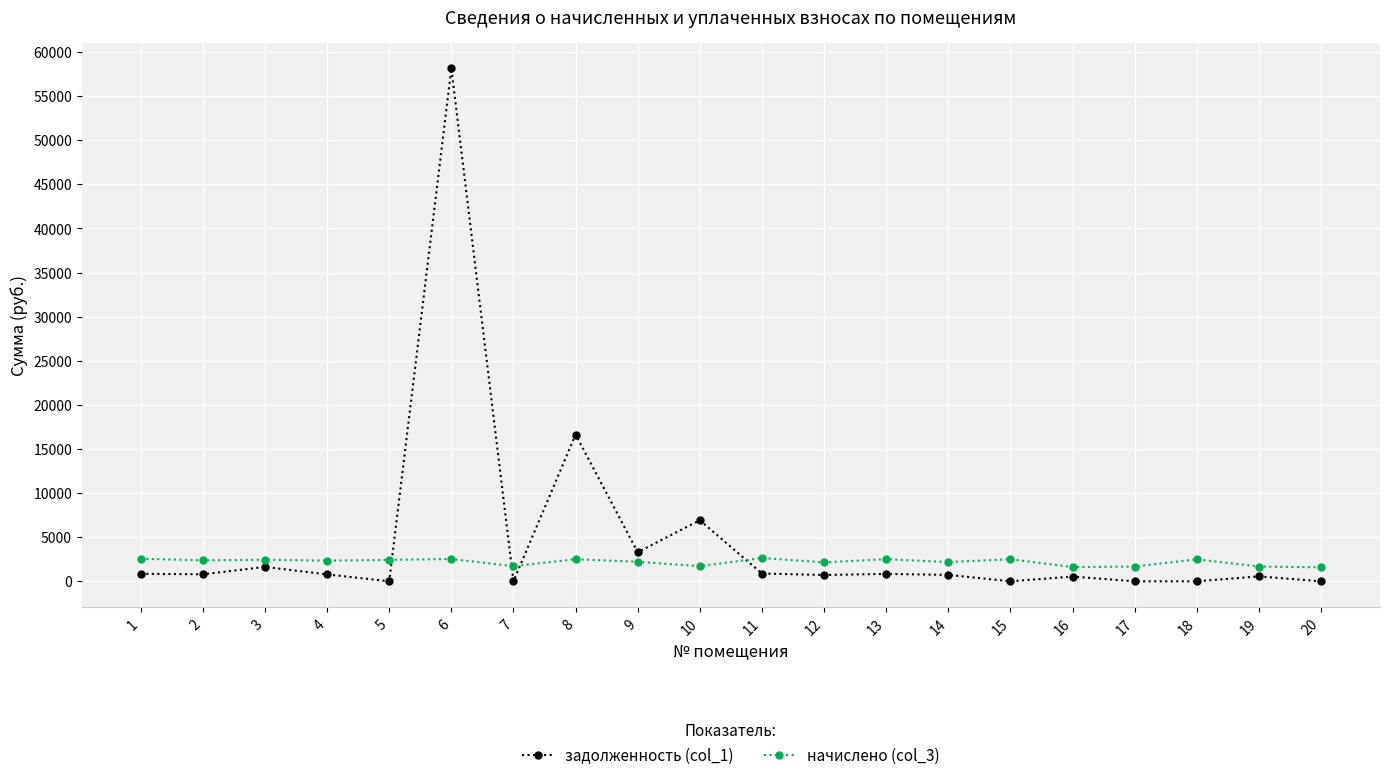

Which series has the largest range (max minus min)?

задолженность (col_1)